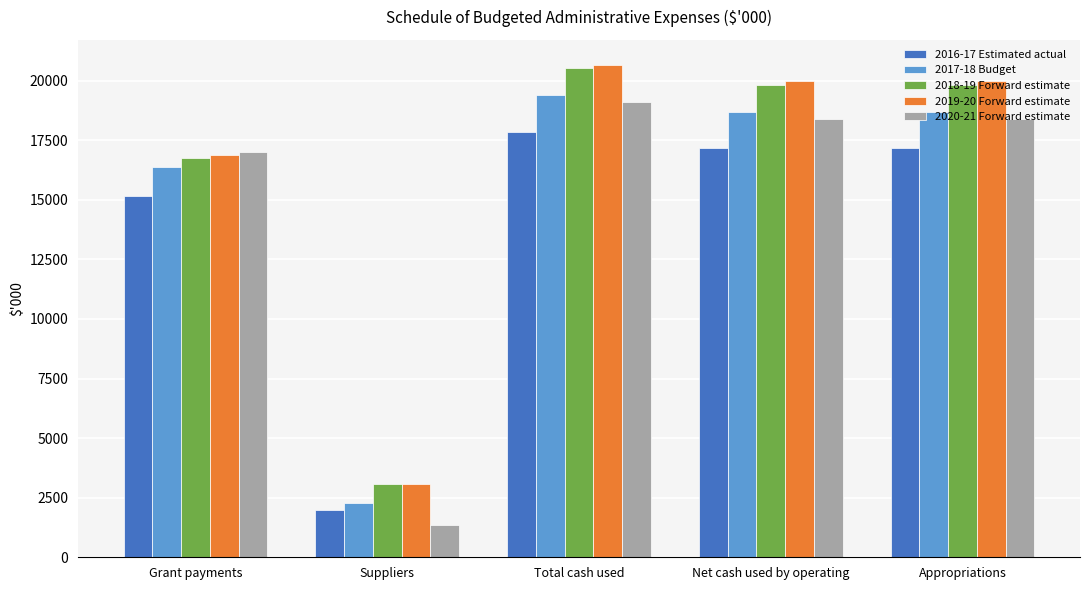

How many groups of bars are there?

5